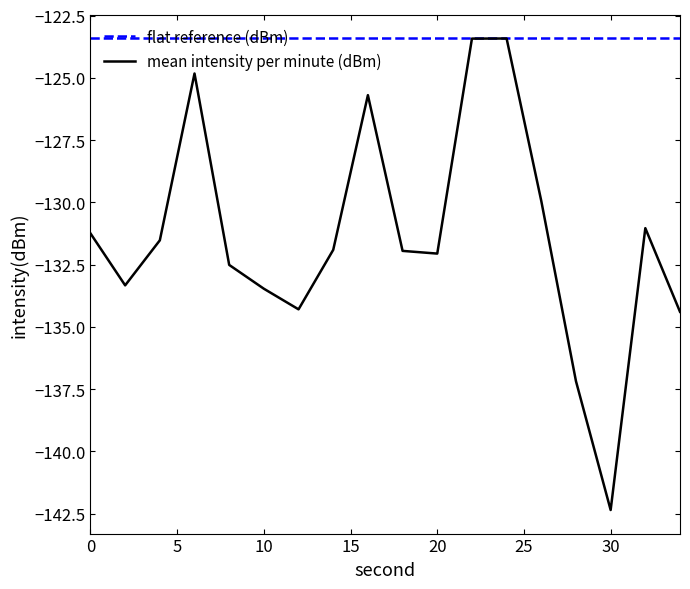

Which series has the largest total across all categories?

flat reference (dBm)